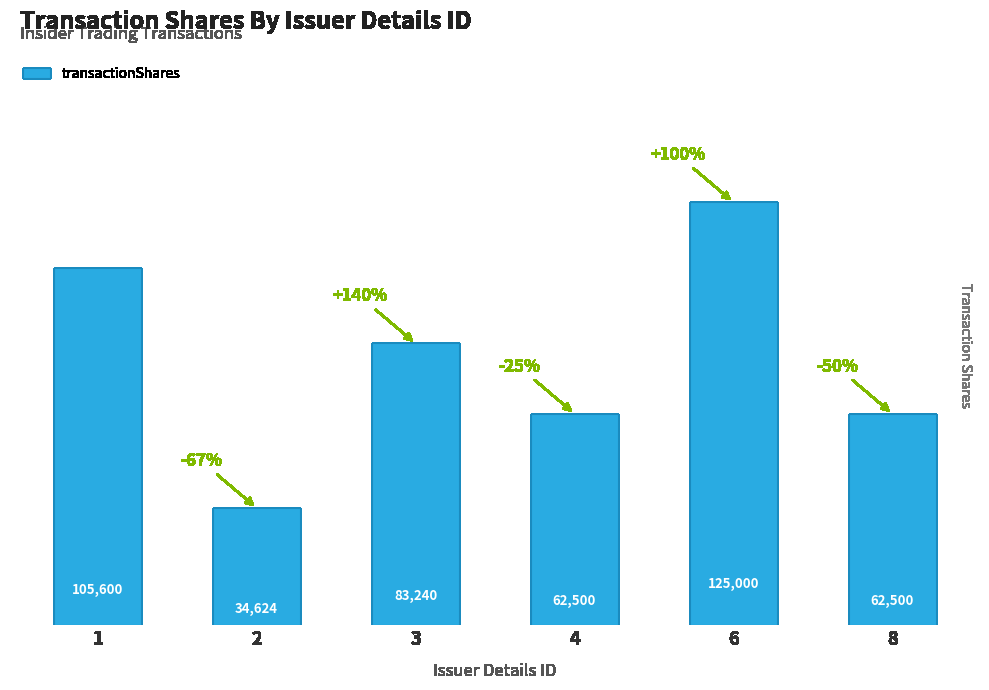

How many data points does each series have?

6